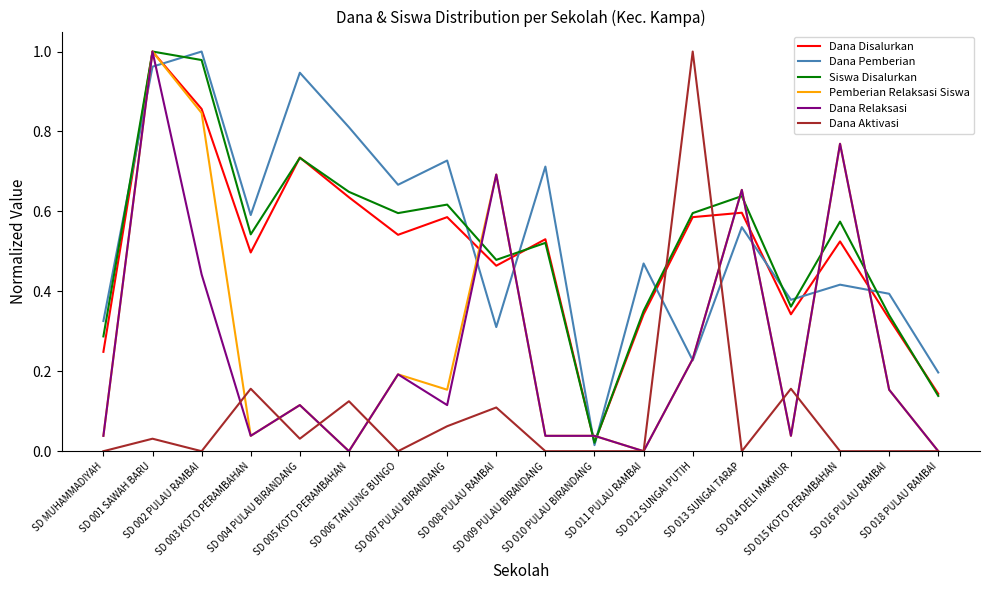

How many intersections are there between Dana Aktivasi and Dana Disalurkan?

2